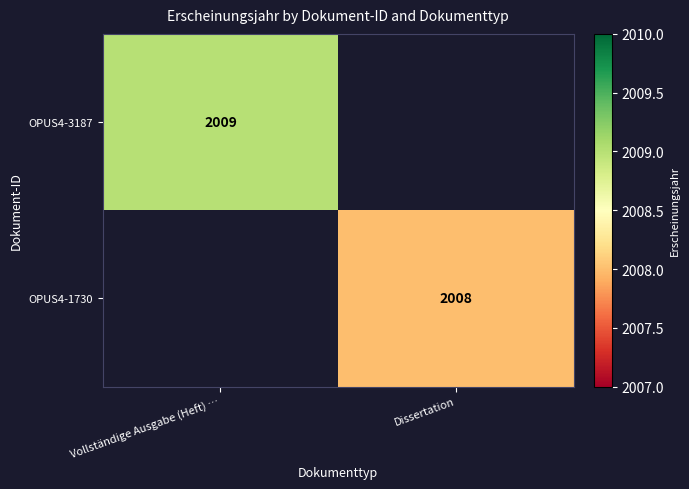

At how many categories does at least one series exceed 2008?

1